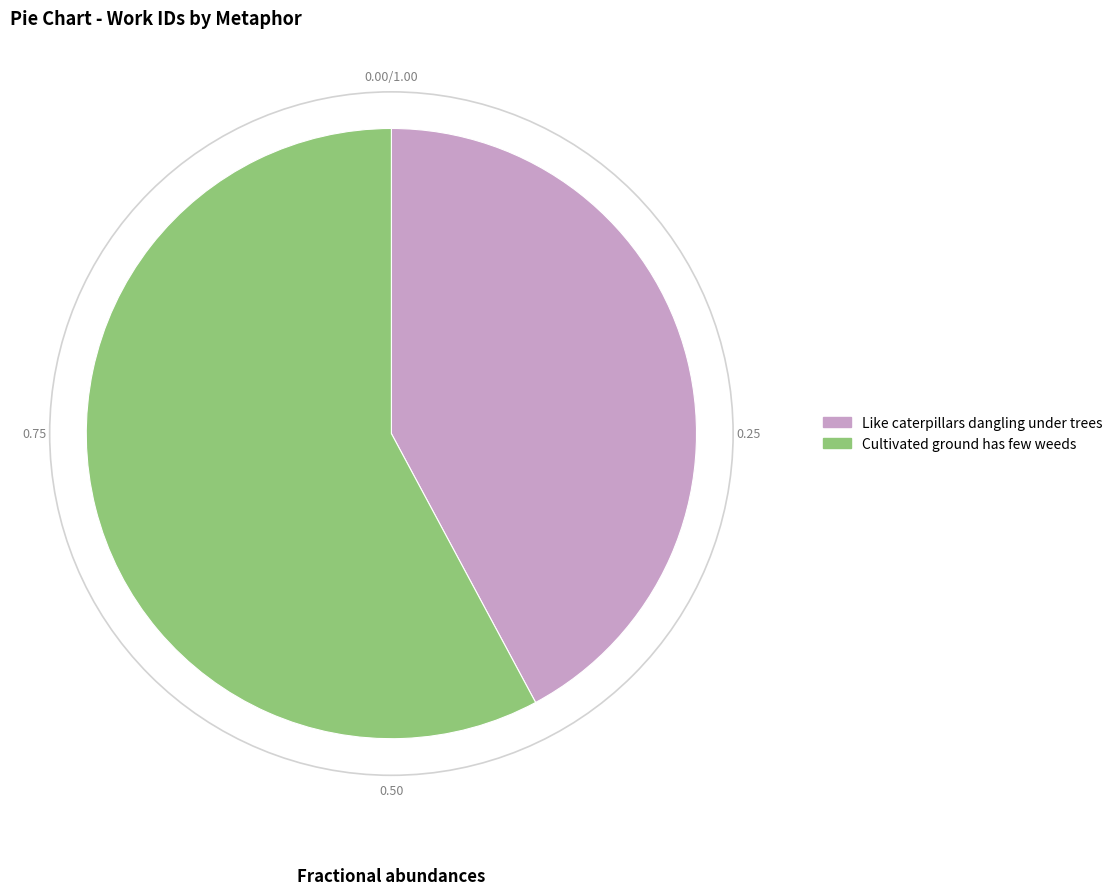

How many segments does this pie chart have?

2